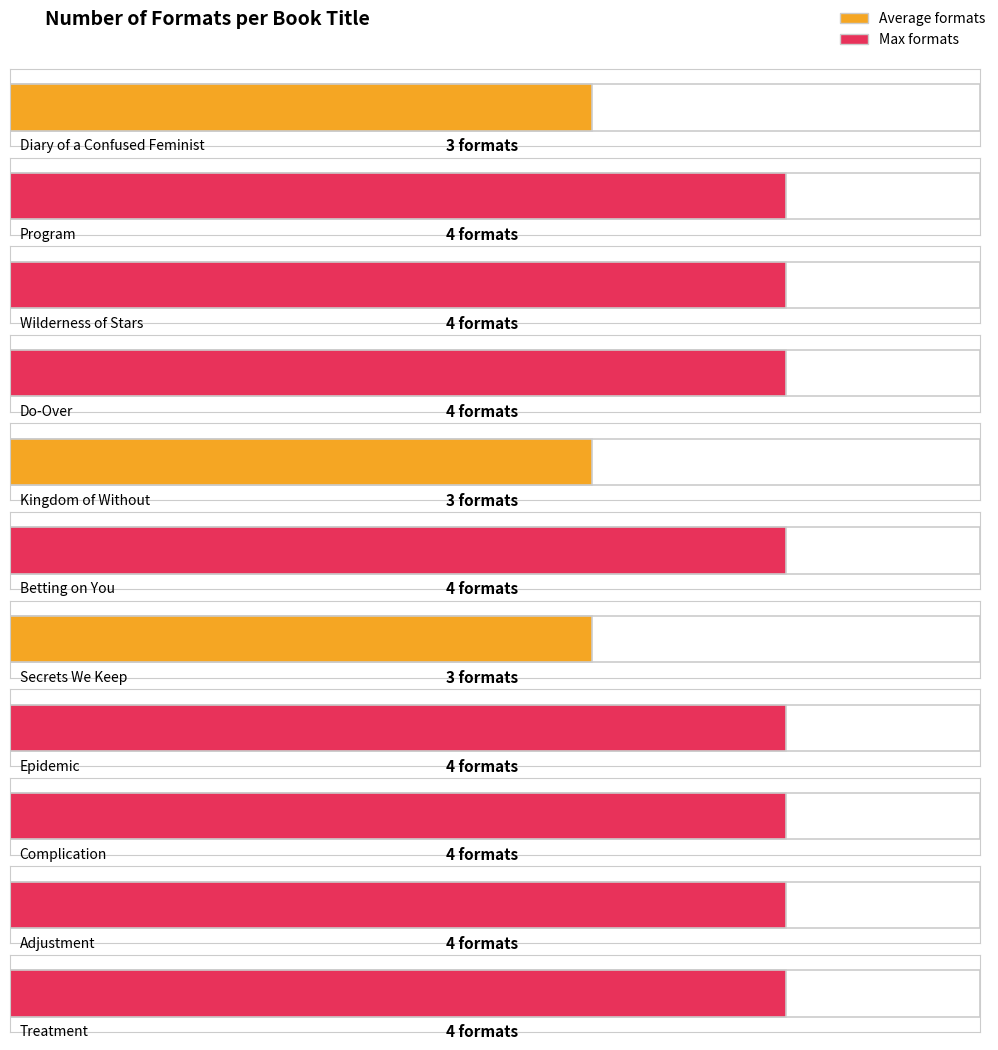

Which category has the highest value across all series?

Program